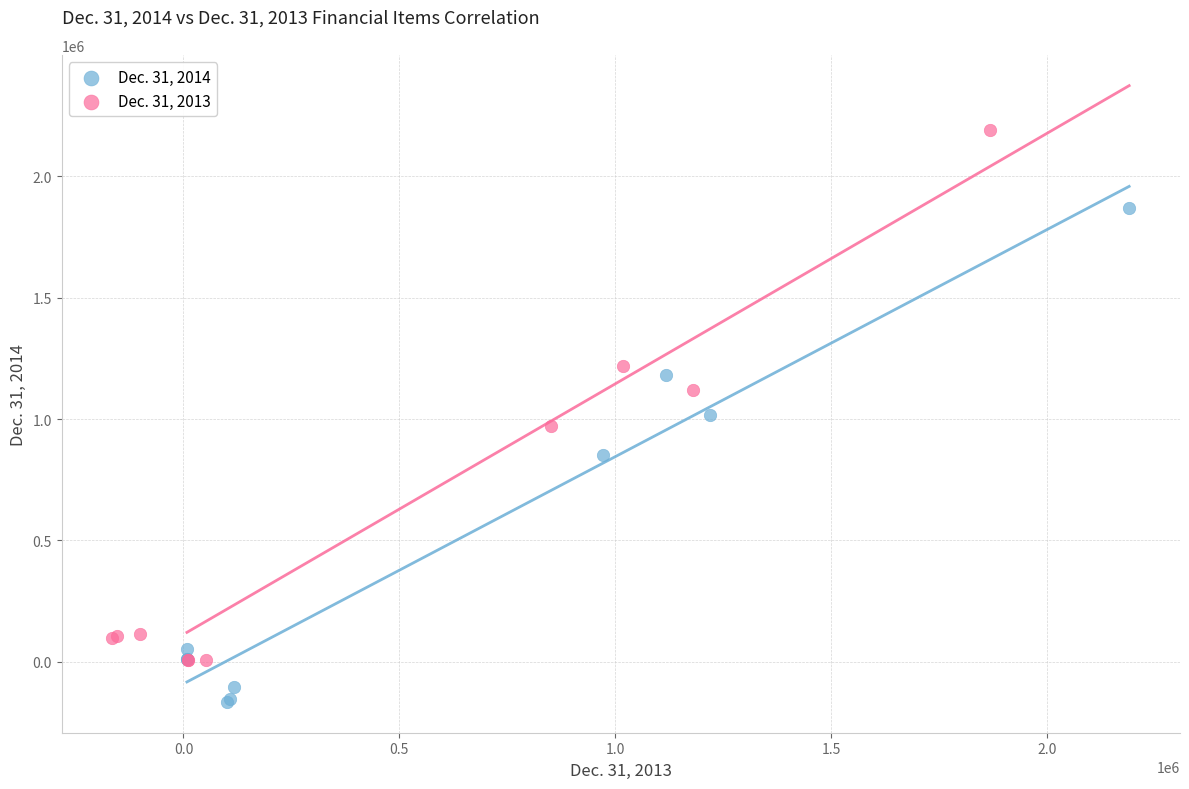

Which series reaches the maximum Y coordinate?

Dec. 31, 2013